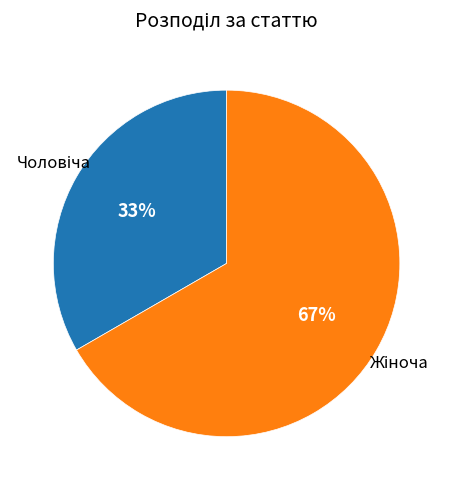

How many slices are in this pie chart?

2